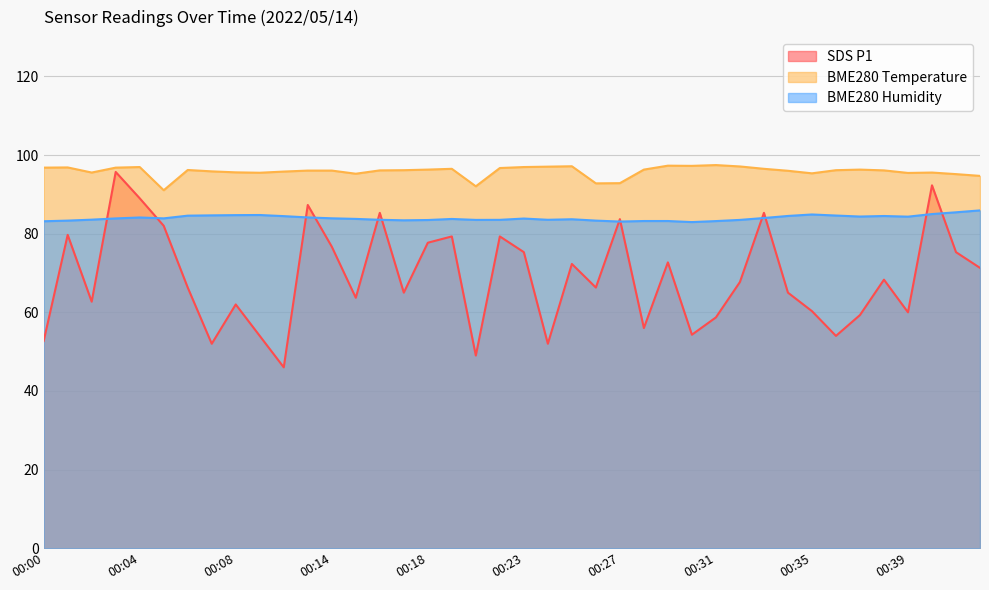

How many data points in SDS_P1 are less than 67?

20